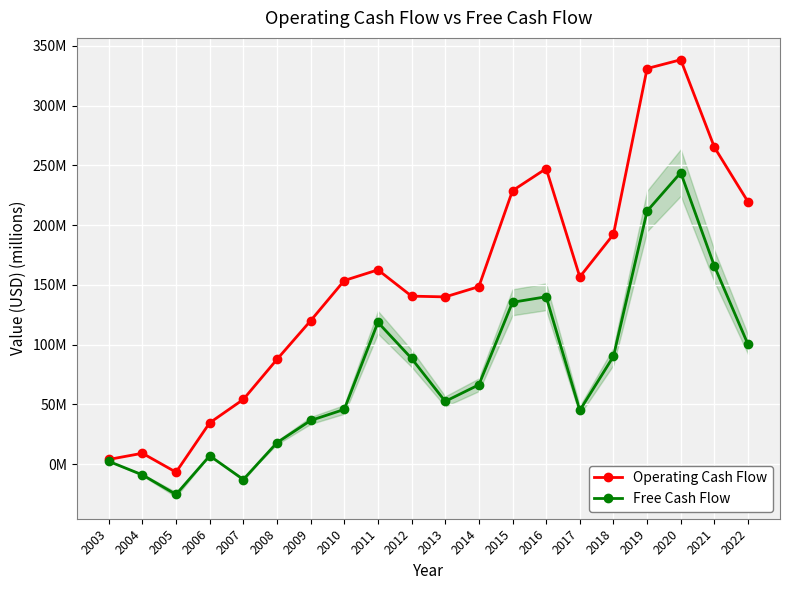

How many lines are shown in the chart?

2